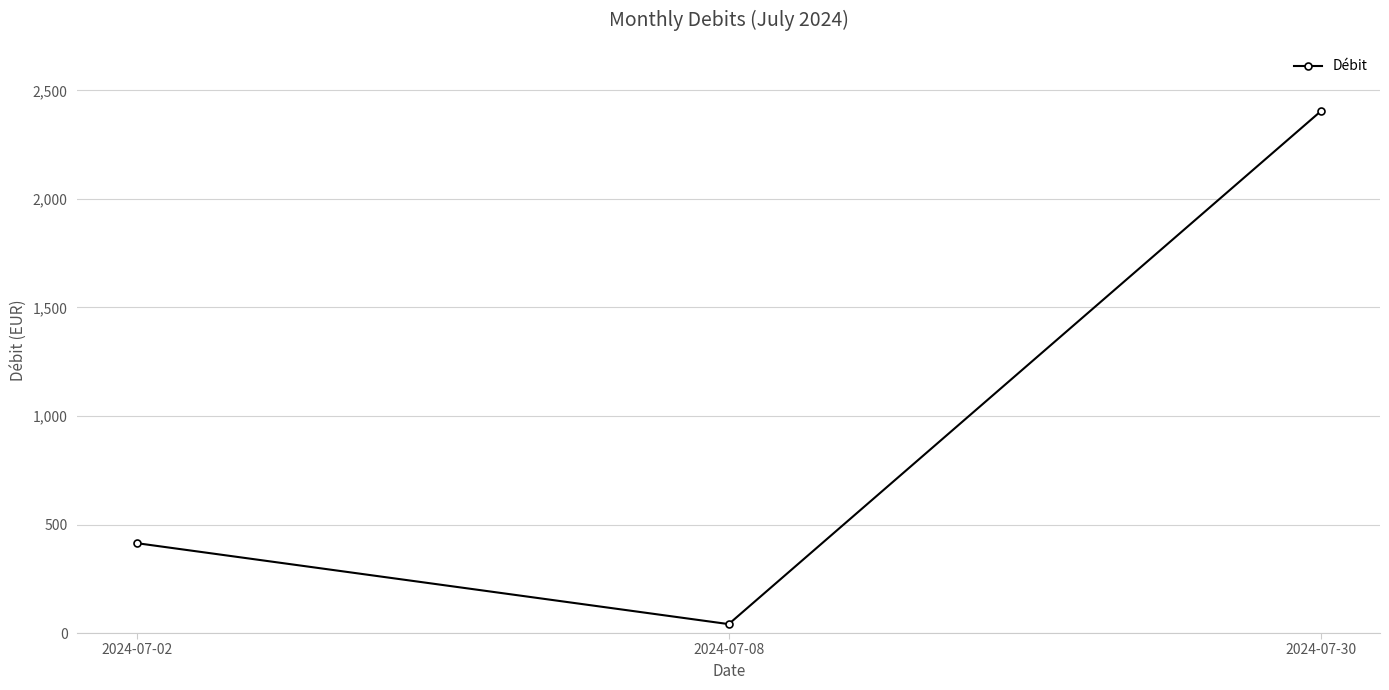

The value at 2024-07-30 is 3479.0. True or false?

False